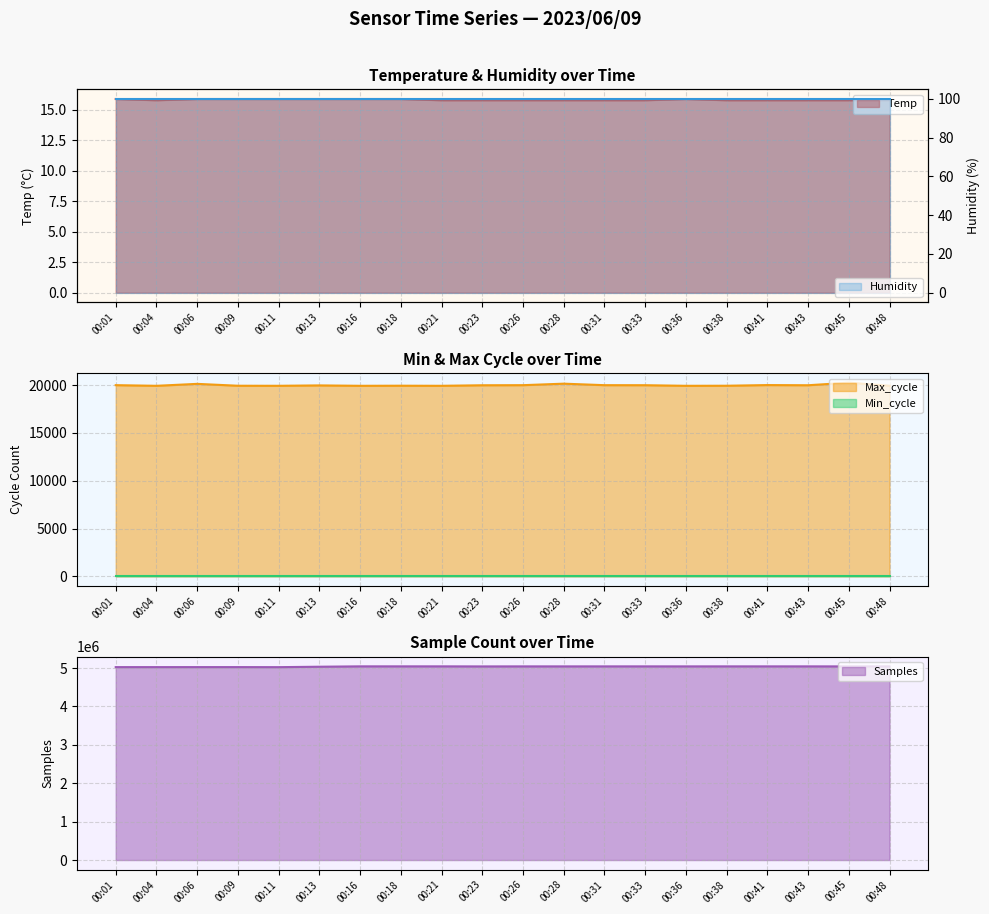

What value does the Temp series have at 00:36?

15.9